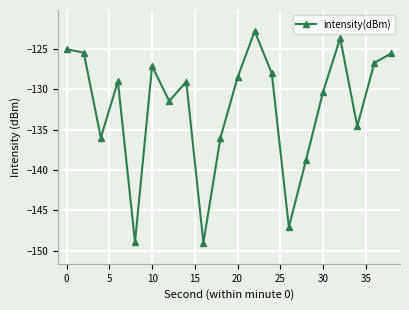

What is the smallest value displayed?

-149.0